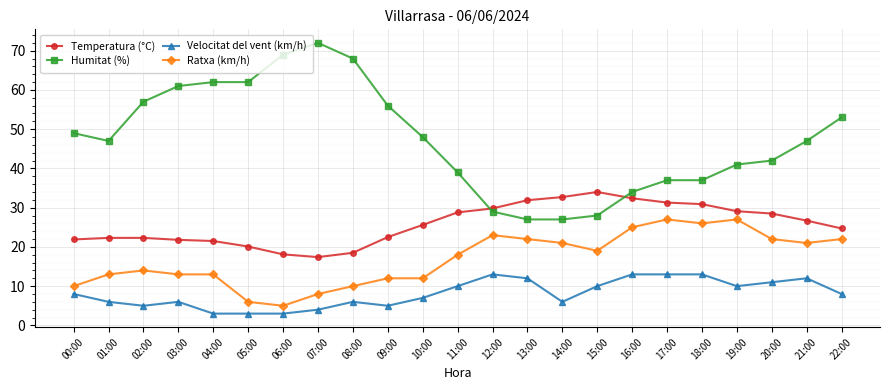

Count the number of categories in the chart.

23